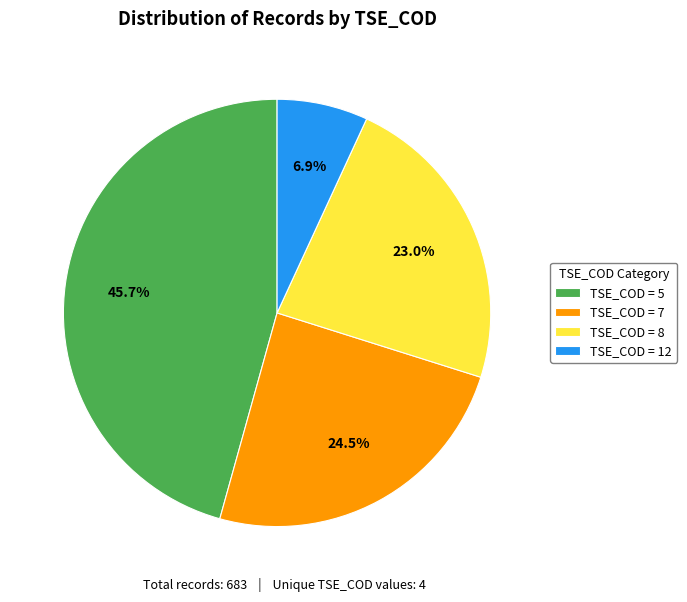

Do TSE_COD = 5 and TSE_COD = 8 together represent more than half of the pie?

Yes